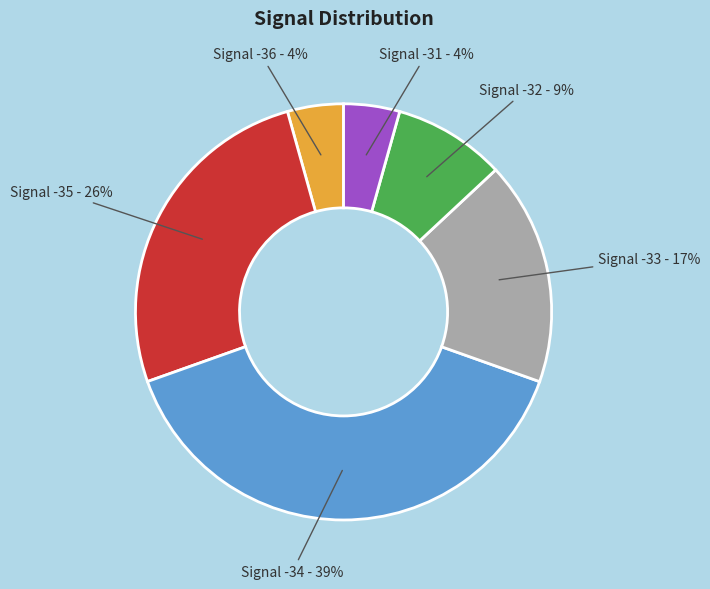

Does Signal -32 - 9% account for over 50% of the chart?

No